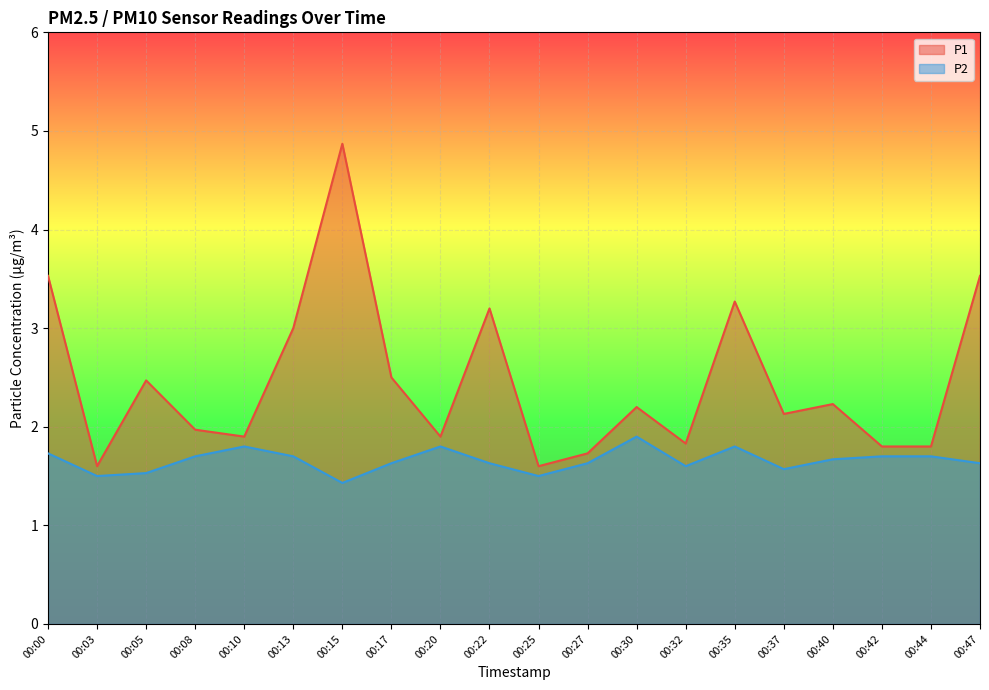

Reading left to right, transcribe all the data shown in this chart.

P1: 3.5	1.6	2.5	2.0	1.9	3.0	4.9	2.5	1.9	3.2	1.6	1.7	2.2	1.8	3.3	2.1	2.2	1.8	1.8	3.5
P2: 1.7	1.5	1.5	1.7	1.8	1.7	1.4	1.6	1.8	1.6	1.5	1.6	1.9	1.6	1.8	1.6	1.7	1.7	1.7	1.6